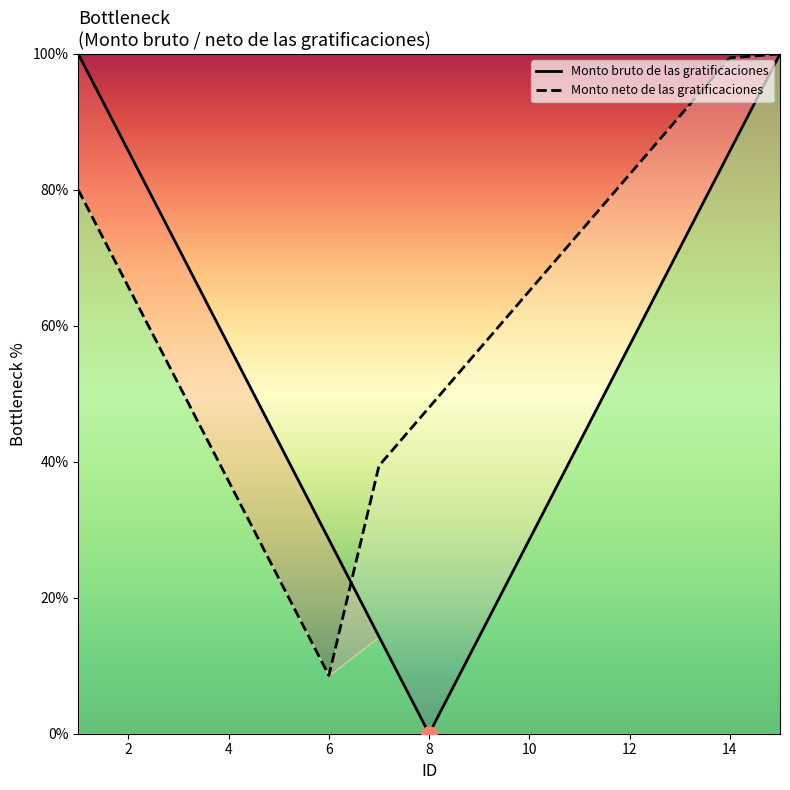

At how many categories does at least one series exceed 82?

6